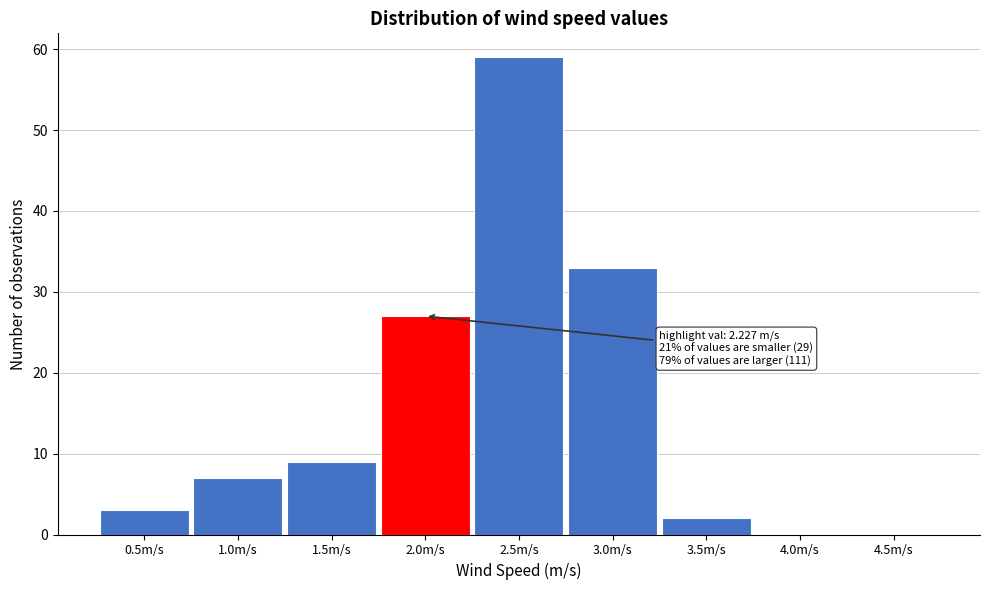

Reading right to left, list all the values displayed in this chart.

4.5m/s=0	4.0m/s=0	3.5m/s=2	3.0m/s=33	2.5m/s=59	2.0m/s=27	1.5m/s=9	1.0m/s=7	0.5m/s=3